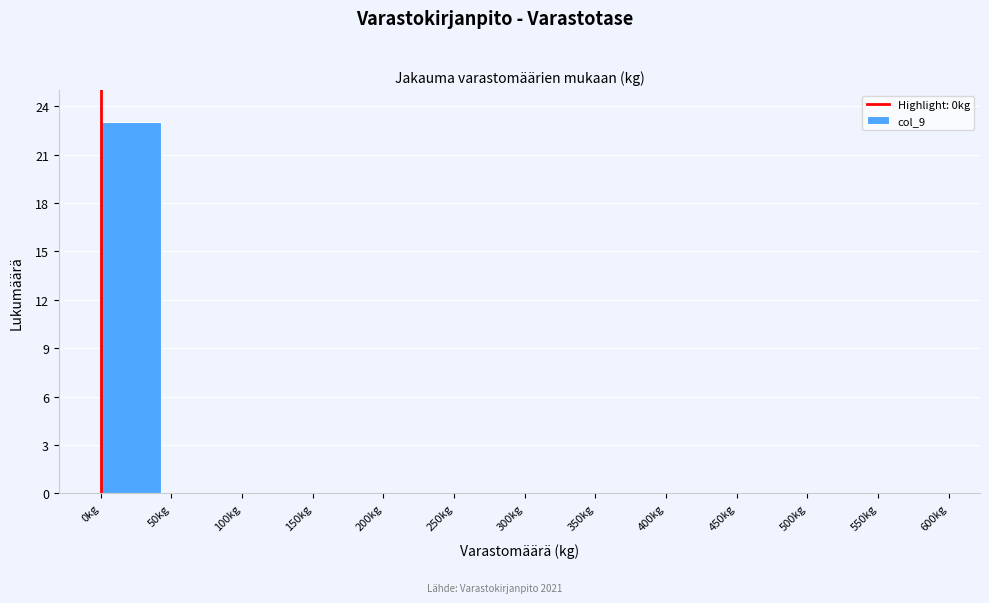

Reading left to right, transcribe this chart: for each bar, give the range it covers on the x-axis and its height. The values are not printed on the chart, so give them approximately, as read against the axis.

0 to 50: 23
50 to 100: 0
100 to 150: 0
150 to 200: 0
200 to 250: 0
250 to 300: 0
300 to 350: 0
350 to 400: 0
400 to 450: 0
450 to 500: 0
500 to 550: 0
550 to 600: 0